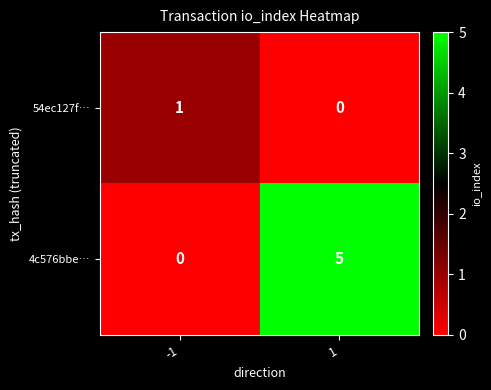

Reading left to right, list all the values displayed in this chart.

54ec127f…: -1=1	1=0
4c576bbe…: -1=0	1=5